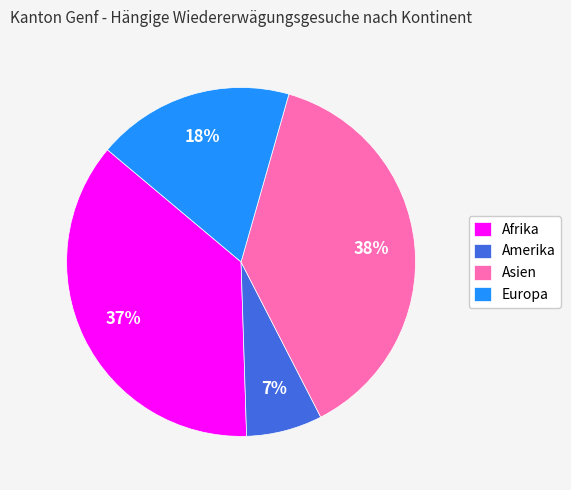

Is there a majority slice in this chart?

No